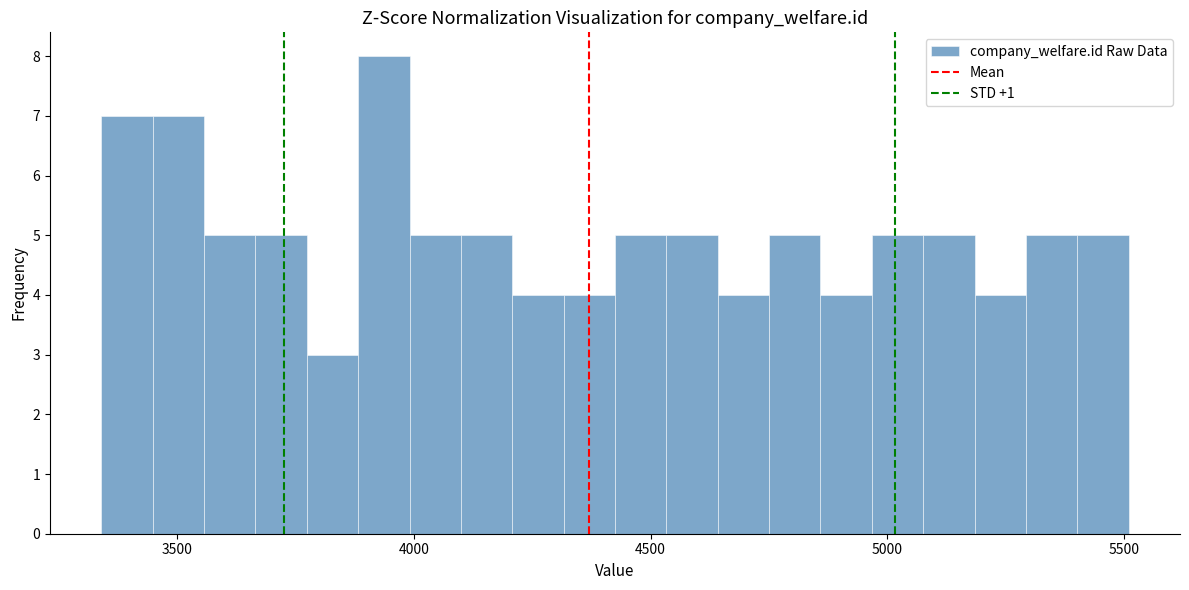

Read against the x-axis, roughly where is the centre of the tallest bar?

3950